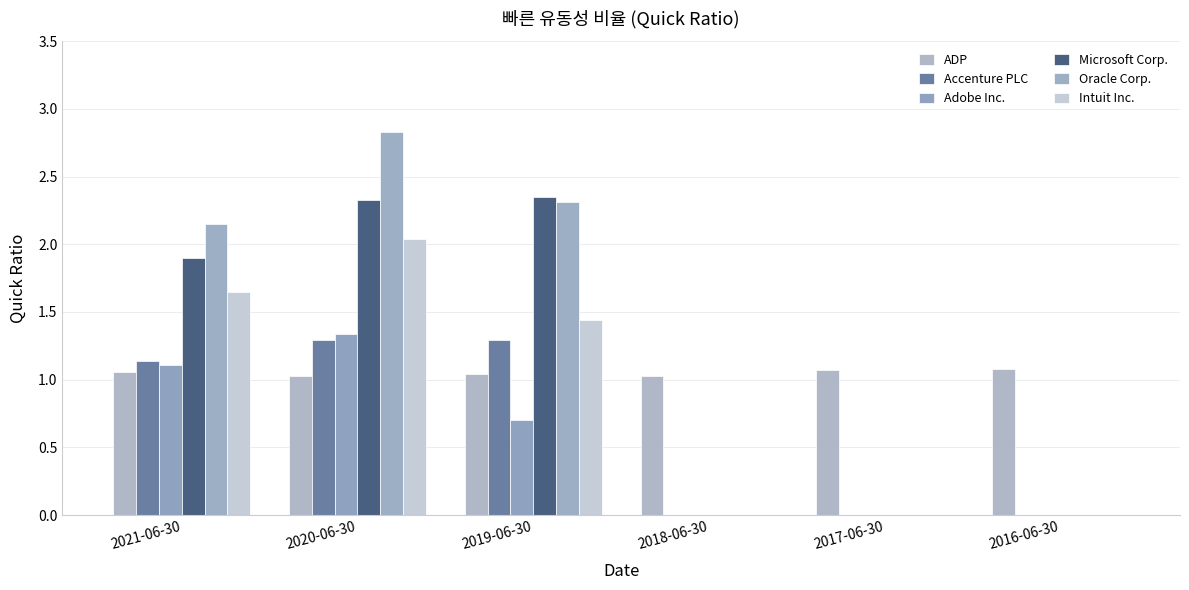

What is the difference between the second highest and second lowest values in the Intuit Inc. series?

1.6